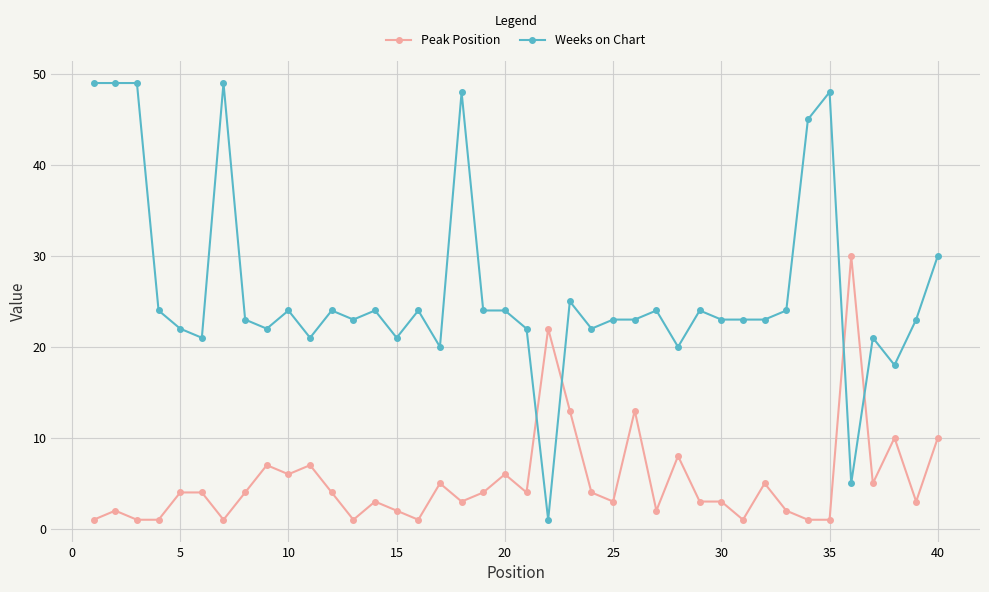

Which series has the largest range (max minus min)?

Weeks on Chart